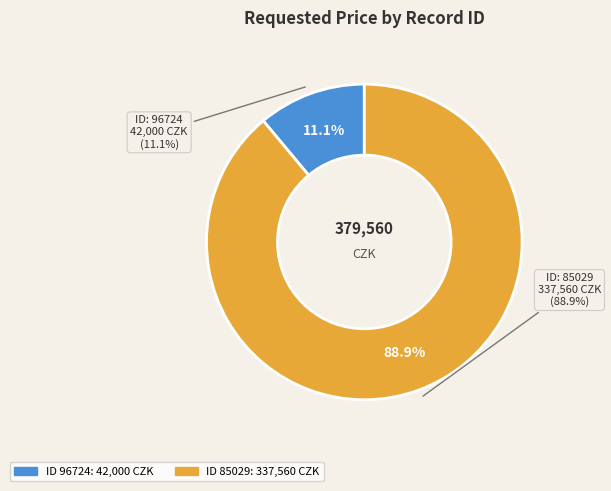

To the nearest percent, what percentage of the pie is 96724?

11%